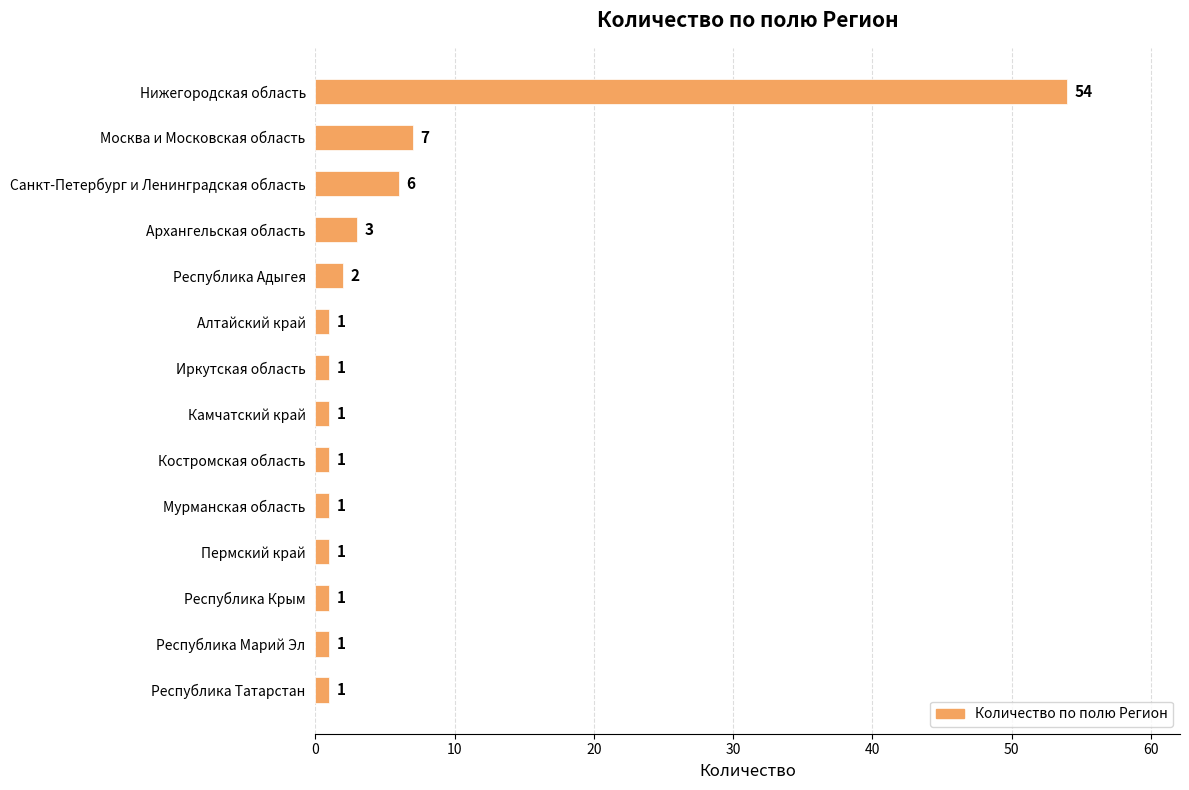

What is the difference between the maximum and minimum values?

53